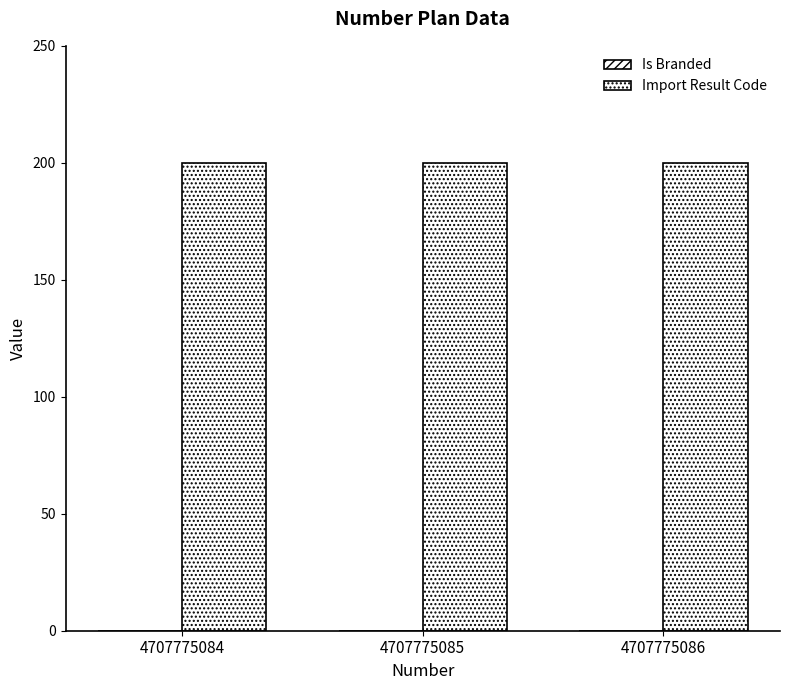

How many bars are there in total?

6